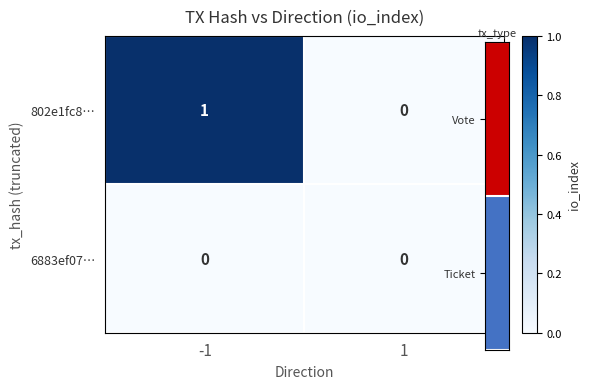

Reading left to right, list all the values displayed in this chart.

802e1fc8…: 1	0
6883ef07…: 0	0